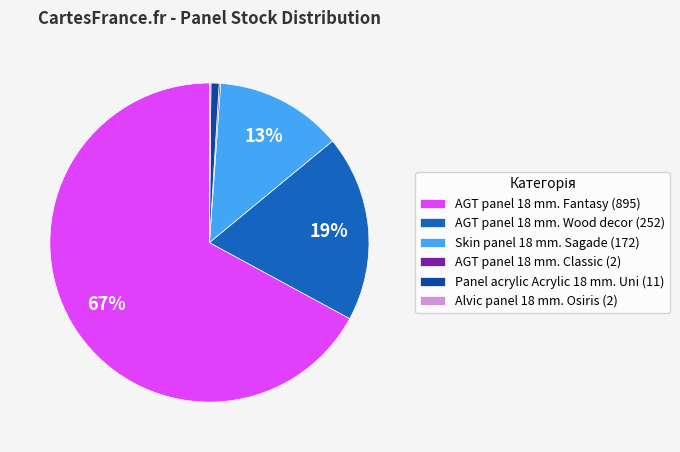

To the nearest percent, what is the difference between the largest and smallest slice percentages?

67%